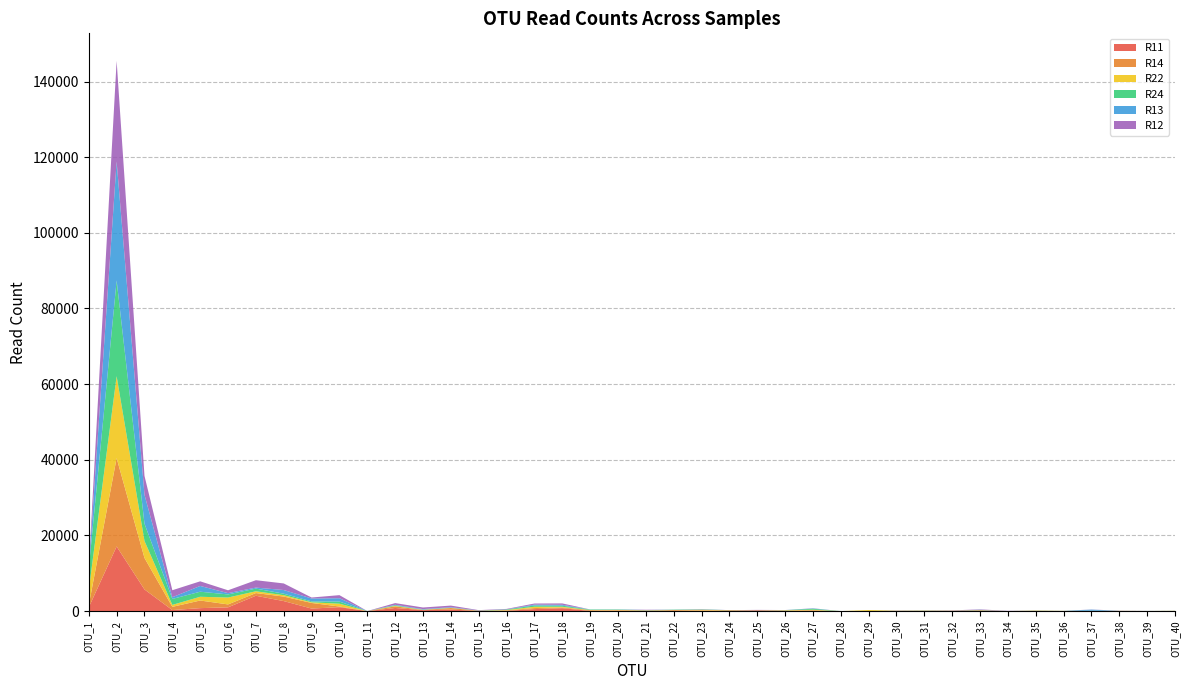

Reading right to left, extract all data points from this chart.

R11: OTU_40=16	OTU_39=10	OTU_38=30	OTU_37=38	OTU_36=15	OTU_35=30	OTU_34=2	OTU_33=162	OTU_32=78	OTU_31=25	OTU_30=73	OTU_29=0	OTU_28=0	OTU_27=61	OTU_26=40	OTU_25=206	OTU_24=16	OTU_23=100	OTU_22=48	OTU_21=109	OTU_20=163	OTU_19=52	OTU_18=764	OTU_17=529	OTU_16=74	OTU_15=57	OTU_14=396	OTU_13=253	OTU_12=823	OTU_11=3	OTU_10=1039	OTU_9=672	OTU_8=2646	OTU_7=4055	OTU_6=995	OTU_5=783	OTU_4=273	OTU_3=5726	OTU_2=17087	OTU_1=1008
R14: OTU_40=21	OTU_39=24	OTU_38=12	OTU_37=3	OTU_36=8	OTU_35=57	OTU_34=4	OTU_33=37	OTU_32=22	OTU_31=94	OTU_30=9	OTU_29=2	OTU_28=0	OTU_27=162	OTU_26=97	OTU_25=38	OTU_24=195	OTU_23=74	OTU_22=228	OTU_21=28	OTU_20=12	OTU_19=190	OTU_18=190	OTU_17=275	OTU_16=120	OTU_15=15	OTU_14=414	OTU_13=55	OTU_12=435	OTU_11=2	OTU_10=170	OTU_9=1480	OTU_8=1195	OTU_7=712	OTU_6=772	OTU_5=2017	OTU_4=846	OTU_3=8326	OTU_2=23363	OTU_1=566
R22: OTU_40=33	OTU_39=0	OTU_38=25	OTU_37=29	OTU_36=32	OTU_35=51	OTU_34=4	OTU_33=35	OTU_32=19	OTU_31=15	OTU_30=29	OTU_29=268	OTU_28=0	OTU_27=146	OTU_26=79	OTU_25=5	OTU_24=2	OTU_23=177	OTU_22=4	OTU_21=59	OTU_20=139	OTU_19=54	OTU_18=190	OTU_17=346	OTU_16=98	OTU_15=44	OTU_14=50	OTU_13=50	OTU_12=117	OTU_11=1	OTU_10=743	OTU_9=175	OTU_8=364	OTU_7=471	OTU_6=1818	OTU_5=987	OTU_4=522	OTU_3=4499	OTU_2=21644	OTU_1=3944
R24: OTU_40=17	OTU_39=2	OTU_38=6	OTU_37=8	OTU_36=7	OTU_35=26	OTU_34=4	OTU_33=81	OTU_32=17	OTU_31=41	OTU_30=24	OTU_29=4	OTU_28=0	OTU_27=249	OTU_26=35	OTU_25=6	OTU_24=33	OTU_23=80	OTU_22=96	OTU_21=45	OTU_20=93	OTU_19=115	OTU_18=287	OTU_17=342	OTU_16=136	OTU_15=29	OTU_14=44	OTU_13=44	OTU_12=169	OTU_11=4	OTU_10=564	OTU_9=237	OTU_8=394	OTU_7=709	OTU_6=824	OTU_5=1338	OTU_4=1573	OTU_3=4567	OTU_2=25324	OTU_1=5691
R13: OTU_40=8	OTU_39=13	OTU_38=6	OTU_37=314	OTU_36=9	OTU_35=19	OTU_34=0	OTU_33=40	OTU_32=16	OTU_31=16	OTU_30=9	OTU_29=0	OTU_28=0	OTU_27=85	OTU_26=18	OTU_25=35	OTU_24=4	OTU_23=43	OTU_22=13	OTU_21=41	OTU_20=47	OTU_19=25	OTU_18=229	OTU_17=221	OTU_16=28	OTU_15=26	OTU_14=129	OTU_13=129	OTU_12=114	OTU_11=1	OTU_10=887	OTU_9=772	OTU_8=970	OTU_7=265	OTU_6=342	OTU_5=1522	OTU_4=455	OTU_3=7638	OTU_2=31449	OTU_1=70
R12: OTU_40=9	OTU_39=2	OTU_38=31	OTU_37=29	OTU_36=11	OTU_35=1	OTU_34=55	OTU_33=99	OTU_32=38	OTU_31=1	OTU_30=23	OTU_29=0	OTU_28=0	OTU_27=44	OTU_26=12	OTU_25=28	OTU_24=4	OTU_23=55	OTU_22=7	OTU_21=74	OTU_20=1	OTU_19=1	OTU_18=371	OTU_17=290	OTU_16=122	OTU_15=83	OTU_14=423	OTU_13=423	OTU_12=457	OTU_11=2	OTU_10=814	OTU_9=254	OTU_8=1741	OTU_7=1953	OTU_6=751	OTU_5=1225	OTU_4=1848	OTU_3=4990	OTU_2=26595	OTU_1=224